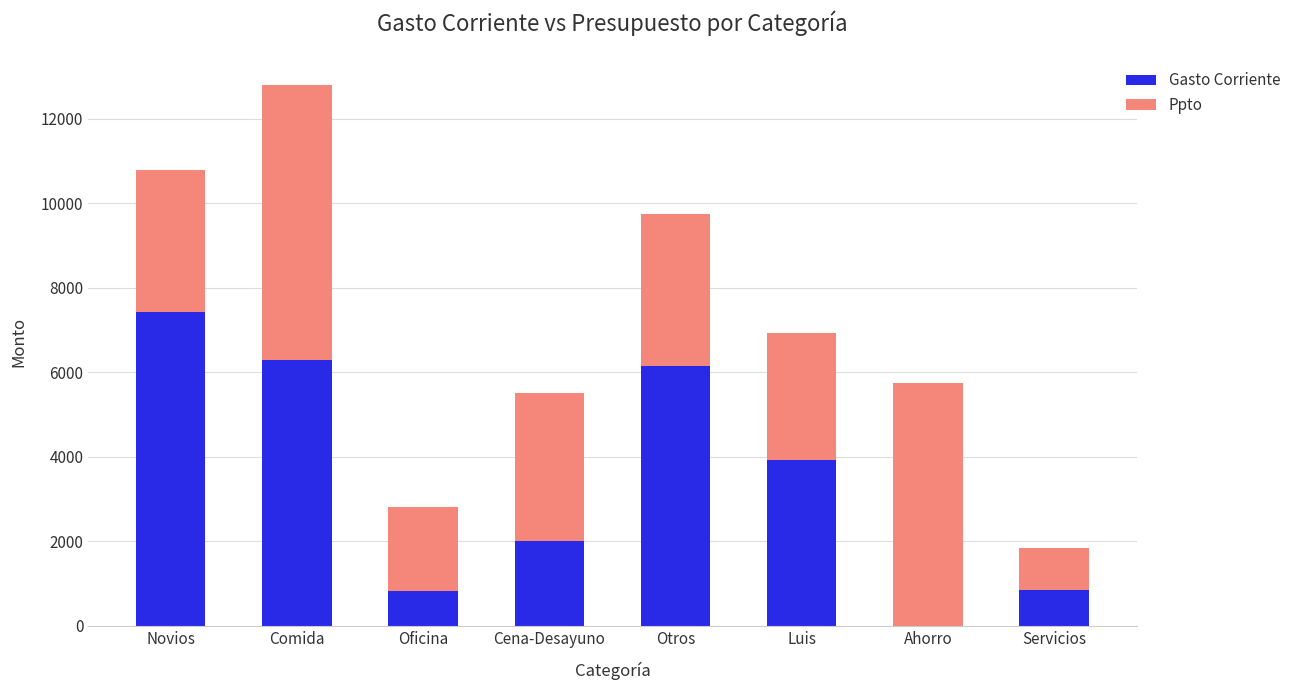

What is the sum of the Gasto Corriente values at Oficina and Otros?

6961